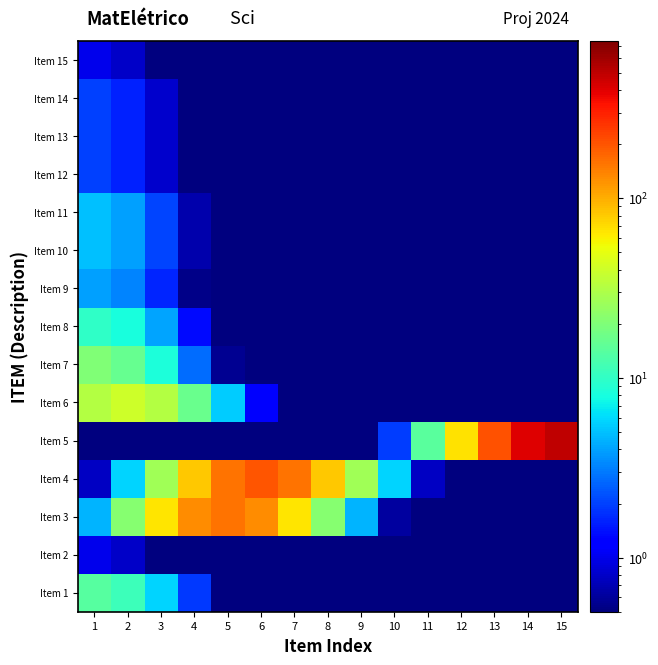

Reading left to right, extract all data points from this chart.

Item 1: 1=14.0	2=11.2	3=5.8	4=1.9	5=0.5	6=0.5	7=0.5	8=0.5	9=0.5	10=0.5	11=0.5	12=0.5	13=0.5	14=0.5	15=0.5
Item 2: 1=1.0	2=0.8	3=0.5	4=0.5	5=0.5	6=0.5	7=0.5	8=0.5	9=0.5	10=0.5	11=0.5	12=0.5	13=0.5	14=0.5	15=0.5
Item 3: 1=4.6	2=21.7	3=65.8	4=128.1	5=160.0	6=128.1	7=65.8	8=21.7	9=4.6	10=0.6	11=0.5	12=0.5	13=0.5	14=0.5	15=0.5
Item 4: 1=0.8	2=5.7	3=27.1	4=82.2	5=160.1	6=200.0	7=160.1	8=82.2	9=27.1	10=5.7	11=0.8	12=0.5	13=0.5	14=0.5	15=0.5
Item 5: 1=0.5	2=0.5	3=0.5	4=0.5	5=0.5	6=0.5	7=0.5	8=0.5	9=0.5	10=1.9	11=14.3	12=67.7	13=205.6	14=400.4	15=500.0
Item 6: 1=32.0	2=40.0	3=32.0	4=16.4	5=5.4	6=1.1	7=0.5	8=0.5	9=0.5	10=0.5	11=0.5	12=0.5	13=0.5	14=0.5	15=0.5
Item 7: 1=20.0	2=16.0	3=8.2	4=2.7	5=0.6	6=0.5	7=0.5	8=0.5	9=0.5	10=0.5	11=0.5	12=0.5	13=0.5	14=0.5	15=0.5
Item 8: 1=10.0	2=8.0	3=4.1	4=1.4	5=0.5	6=0.5	7=0.5	8=0.5	9=0.5	10=0.5	11=0.5	12=0.5	13=0.5	14=0.5	15=0.5
Item 9: 1=4.0	2=3.2	3=1.6	4=0.5	5=0.5	6=0.5	7=0.5	8=0.5	9=0.5	10=0.5	11=0.5	12=0.5	13=0.5	14=0.5	15=0.5
Item 10: 1=5.0	2=4.0	3=2.1	4=0.7	5=0.5	6=0.5	7=0.5	8=0.5	9=0.5	10=0.5	11=0.5	12=0.5	13=0.5	14=0.5	15=0.5
Item 11: 1=5.0	2=4.0	3=2.1	4=0.7	5=0.5	6=0.5	7=0.5	8=0.5	9=0.5	10=0.5	11=0.5	12=0.5	13=0.5	14=0.5	15=0.5
Item 12: 1=2.0	2=1.6	3=0.8	4=0.5	5=0.5	6=0.5	7=0.5	8=0.5	9=0.5	10=0.5	11=0.5	12=0.5	13=0.5	14=0.5	15=0.5
Item 13: 1=2.0	2=1.6	3=0.8	4=0.5	5=0.5	6=0.5	7=0.5	8=0.5	9=0.5	10=0.5	11=0.5	12=0.5	13=0.5	14=0.5	15=0.5
Item 14: 1=2.0	2=1.6	3=0.8	4=0.5	5=0.5	6=0.5	7=0.5	8=0.5	9=0.5	10=0.5	11=0.5	12=0.5	13=0.5	14=0.5	15=0.5
Item 15: 1=1.0	2=0.8	3=0.5	4=0.5	5=0.5	6=0.5	7=0.5	8=0.5	9=0.5	10=0.5	11=0.5	12=0.5	13=0.5	14=0.5	15=0.5